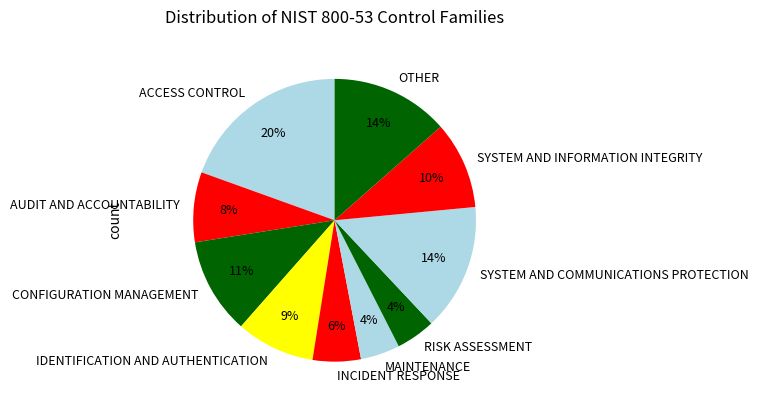

To the nearest percent, what percentage of the pie is CONFIGURATION MANAGEMENT?

11%